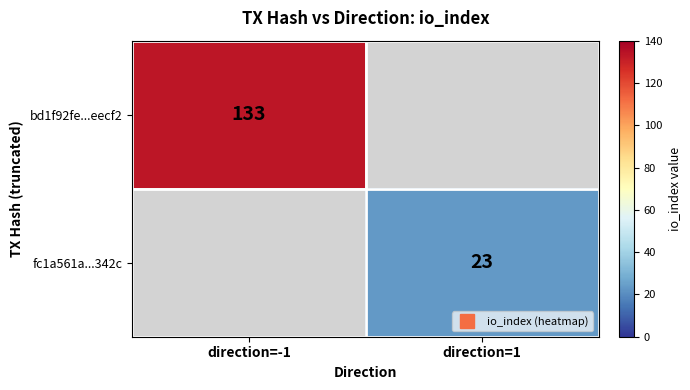

List the labels in order of fc1a561a...342c value, largest first.

direction=-1, direction=1